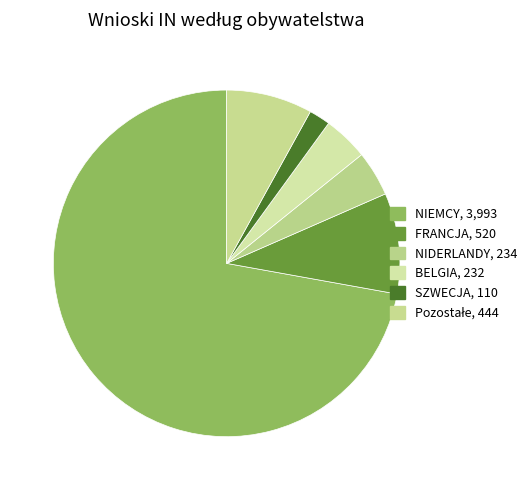

To the nearest percent, what is the difference between the NIDERLANDY and NIEMCY slice percentages?

68%